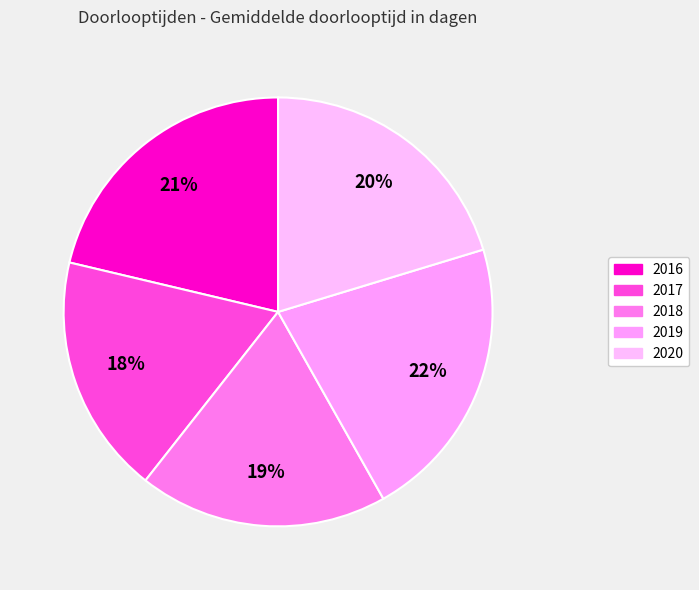

How many slices are in this pie chart?

5